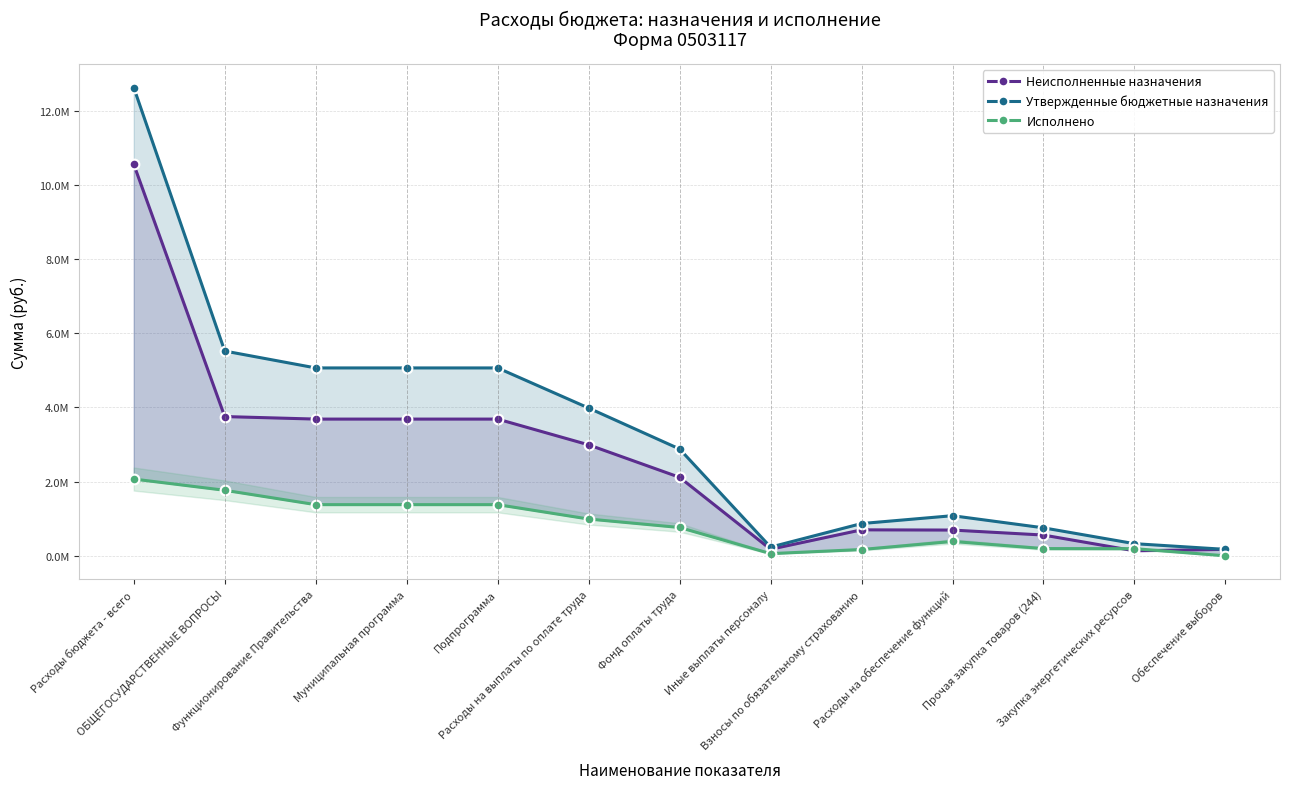

What are all the series names shown in the legend?

Неисполненные назначения, Утвержденные бюджетные назначения, Исполнено